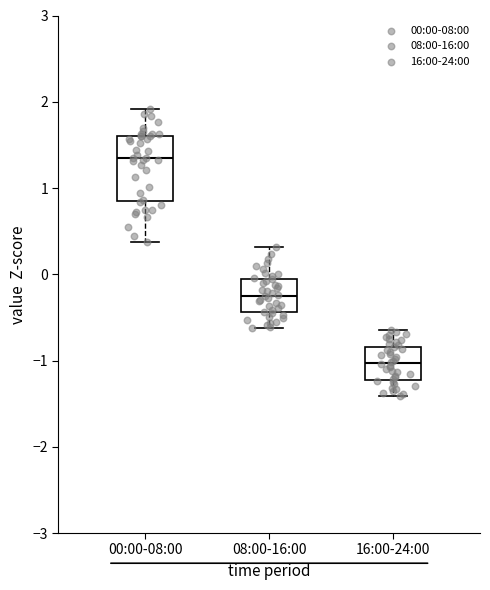

Where is the lower edge of the box for 00:00-08:00 on the y-axis? The values are not printed on the chart, so give them approximately, as read against the axis.

0.9